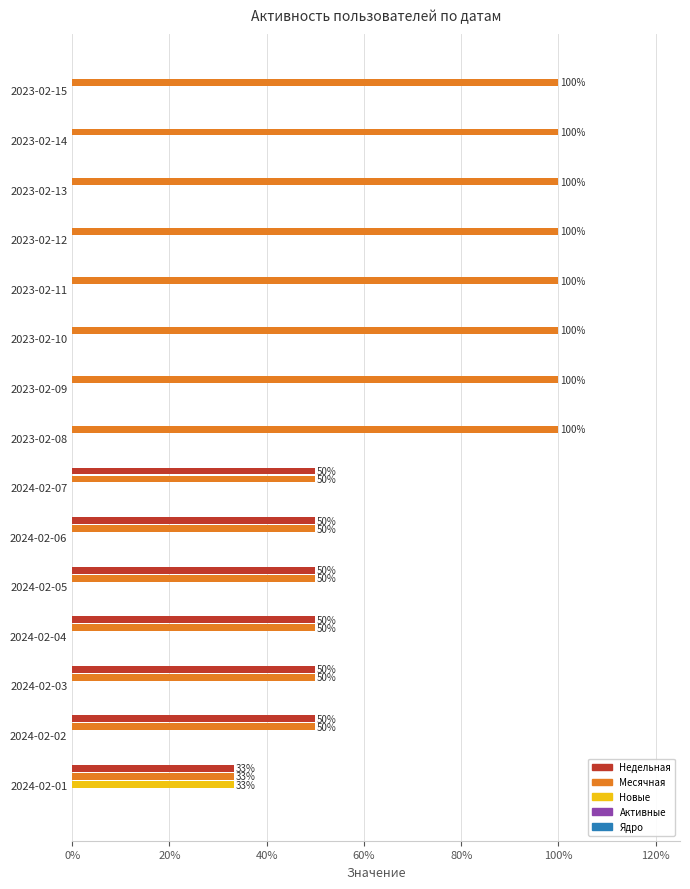

Which series has the widest spread of values?

Месячная